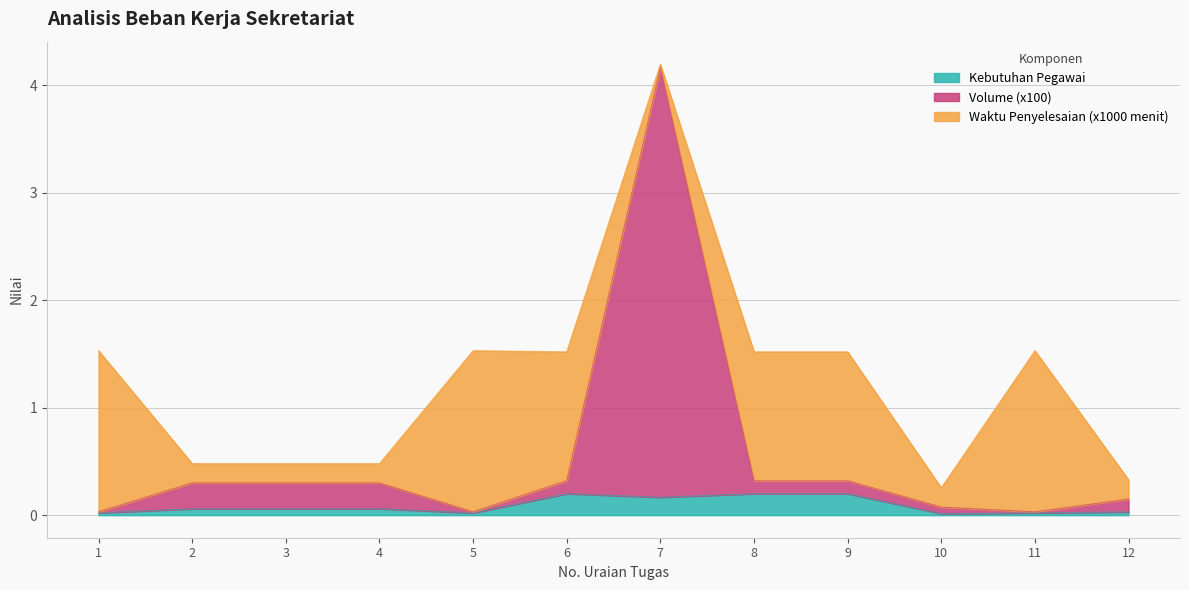

True or false: Volume (x100) has a value of 0.4 at 6.

False